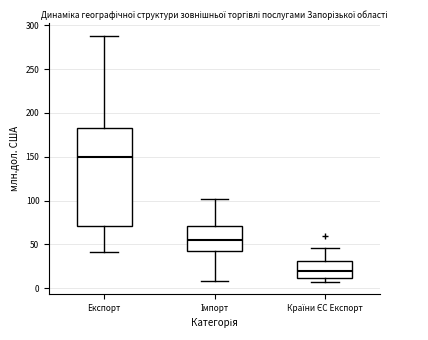

Reading left to right, read every box against the y-axis: the position of its median line, the range the box covers, and the ends of its whiskers. The values are not printed on the chart, so give them approximately, as read against the axis.

Експорт: median 150, box 70 to 180, whiskers 40 to 290
Імпорт: median 55, box 40 to 70, whiskers 10 to 100
Країни ЄС Експорт: median 20, box 10 to 30, whiskers 5 to 45